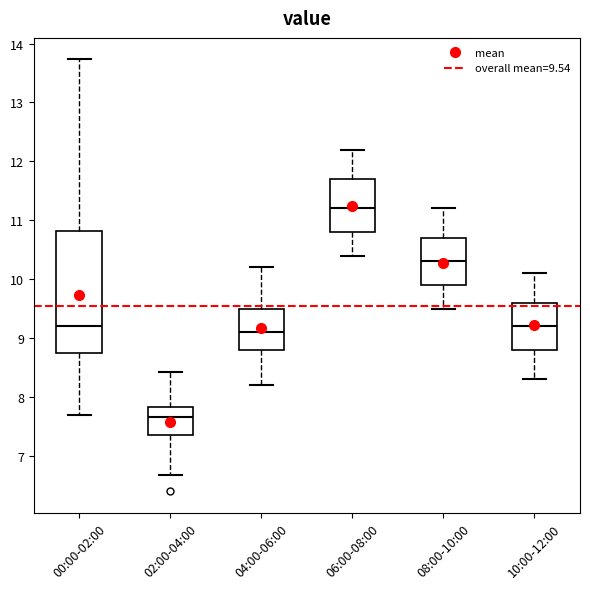

Where is the lower edge of the box for 04:00-06:00 on the y-axis? The values are not printed on the chart, so give them approximately, as read against the axis.

8.8